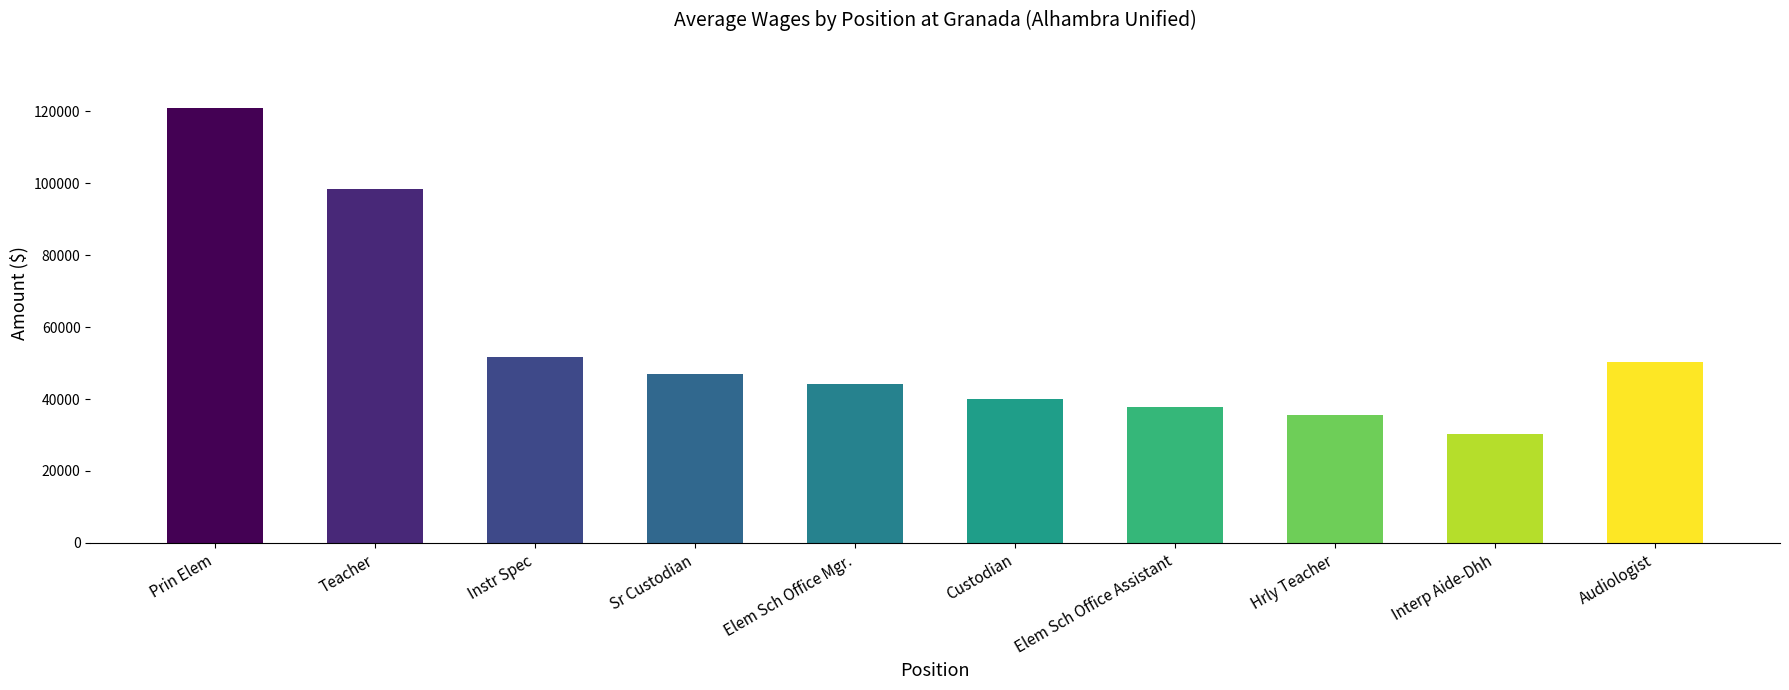

At how many categories does at least one series exceed 32771?

9